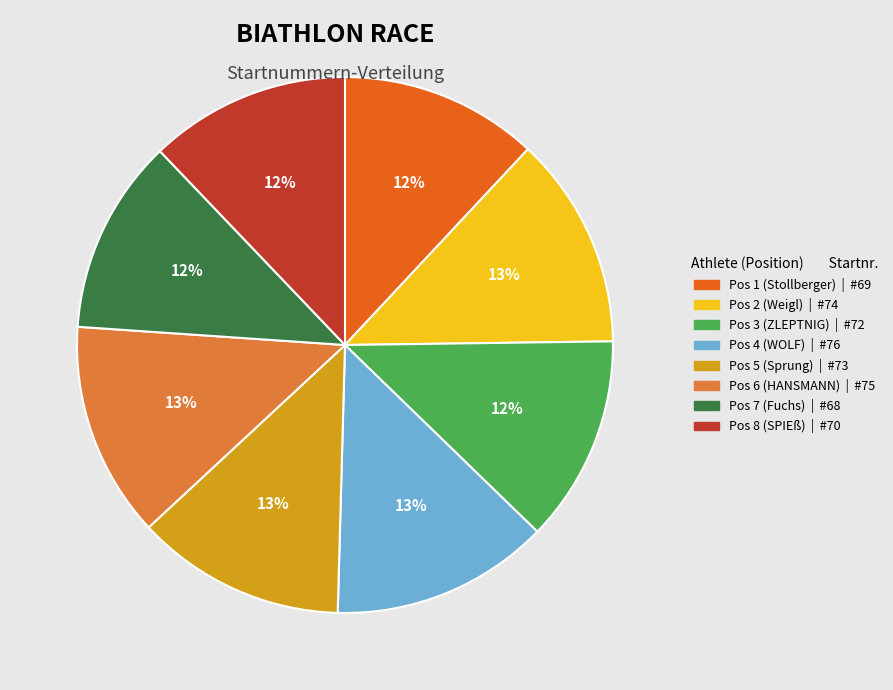

To the nearest percent, what is the average slice percentage?

12%